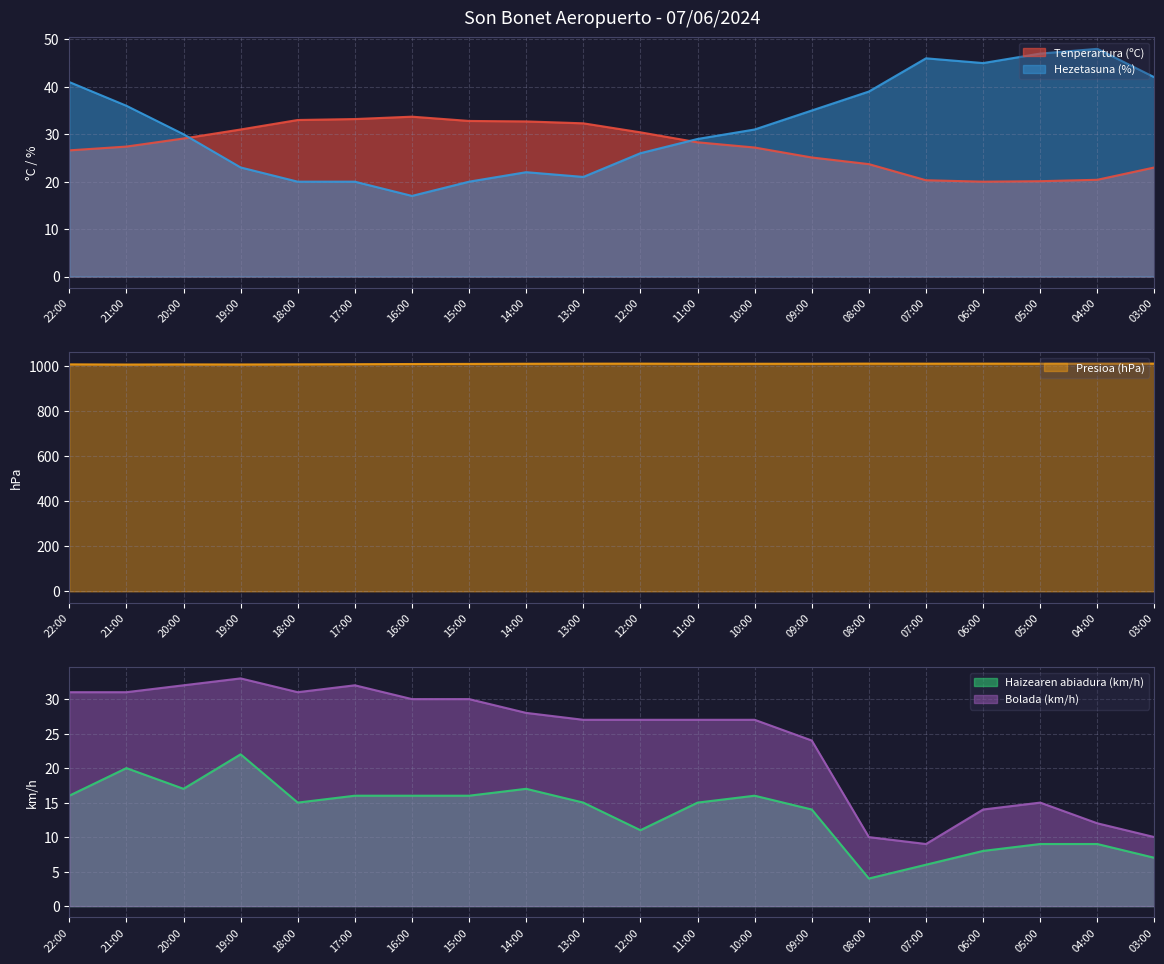

Is it true that Haizearen abiadura (km/h) equals 15.0 at 11:00?

True